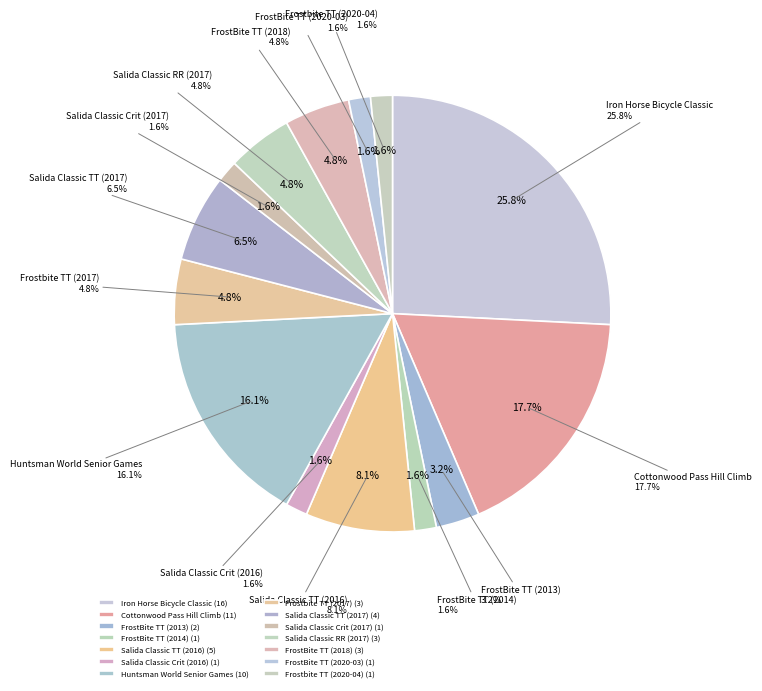

True or false: Iron Horse Bicycle Classic accounts for 26% of the total.

True